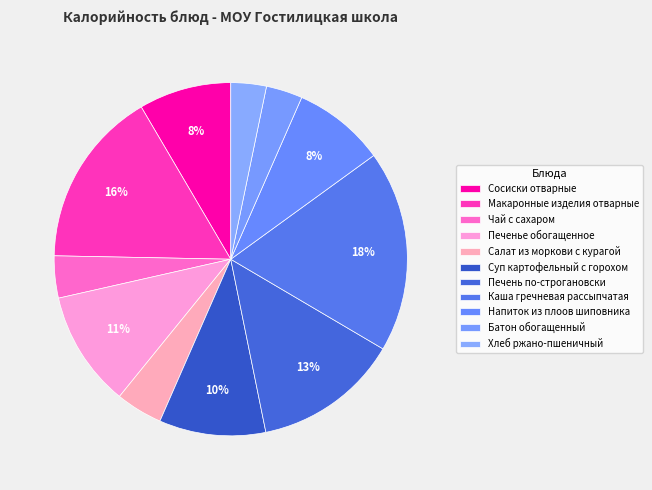

Count the number of slices in the pie.

11